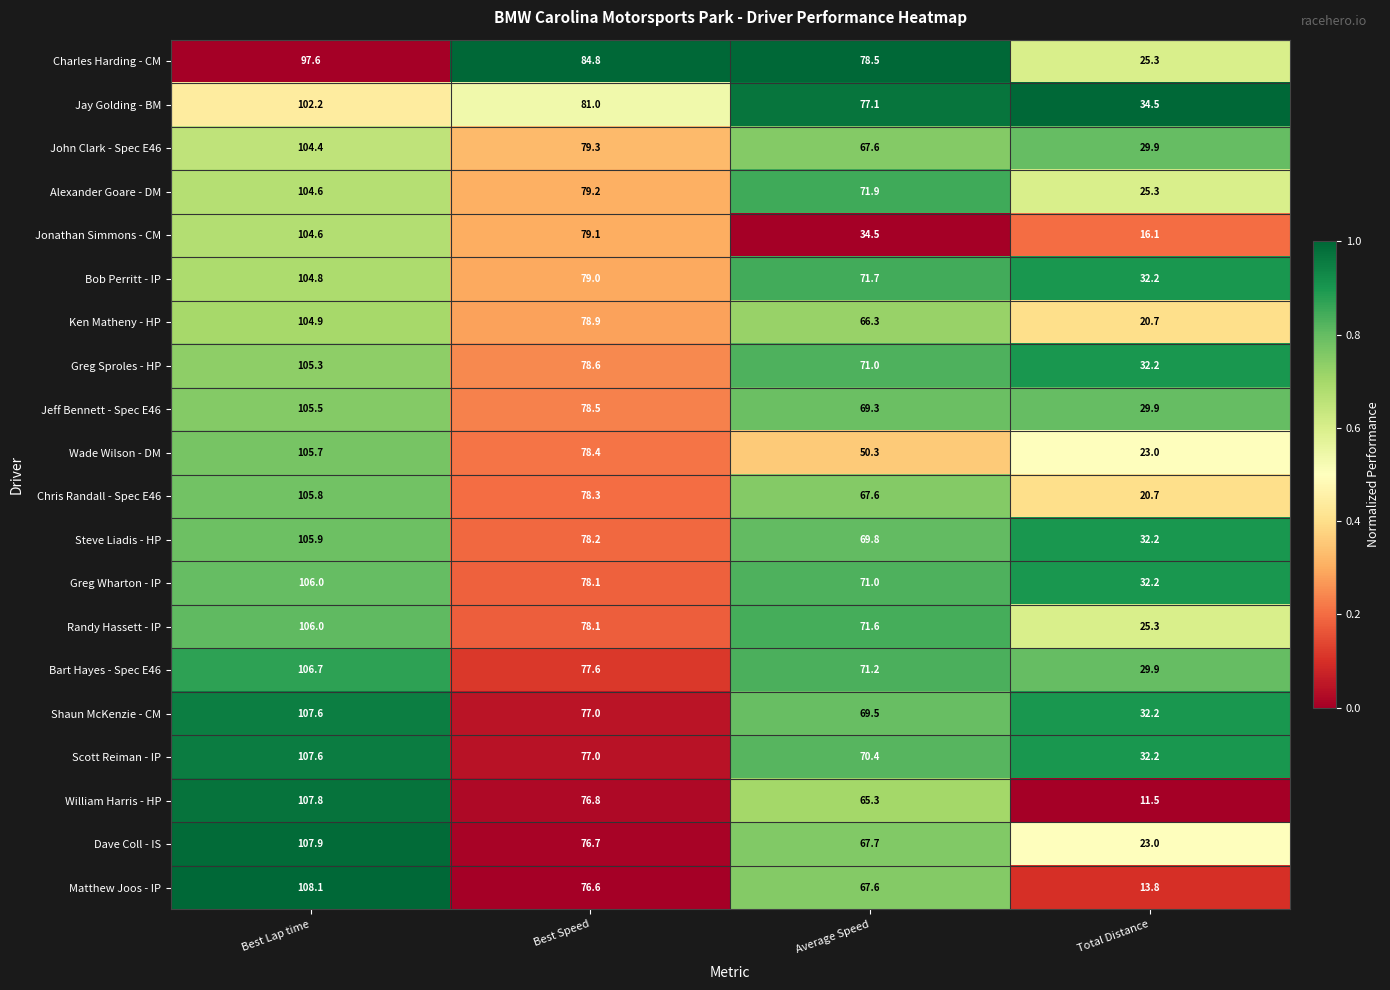

Where is John Clark - Spec E46 nearest to the value 67?

Average Speed